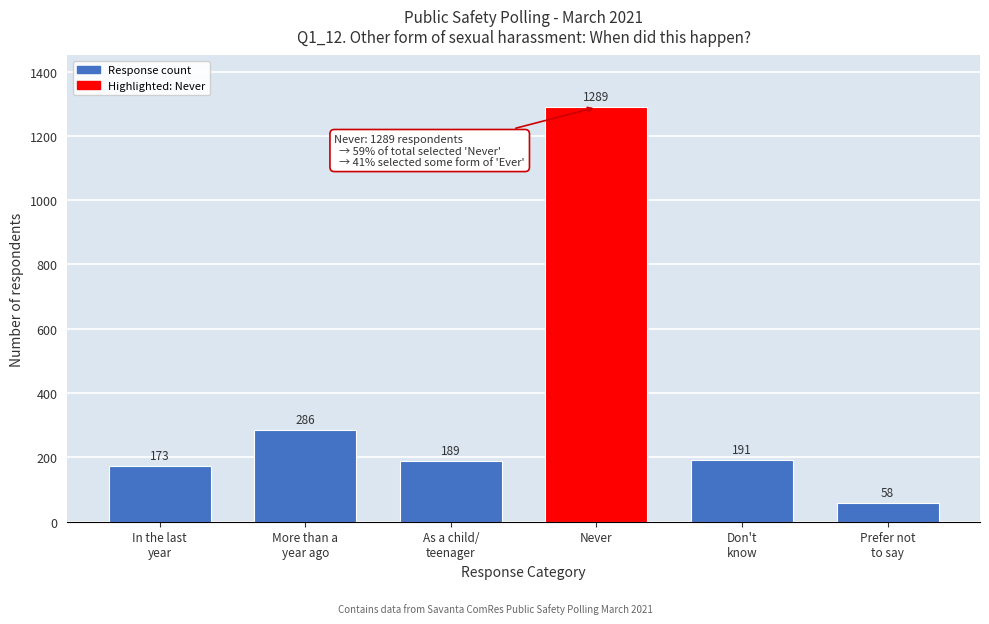

Reading left to right, what are all the values shown in this chart?

173	286	189	1289	191	58